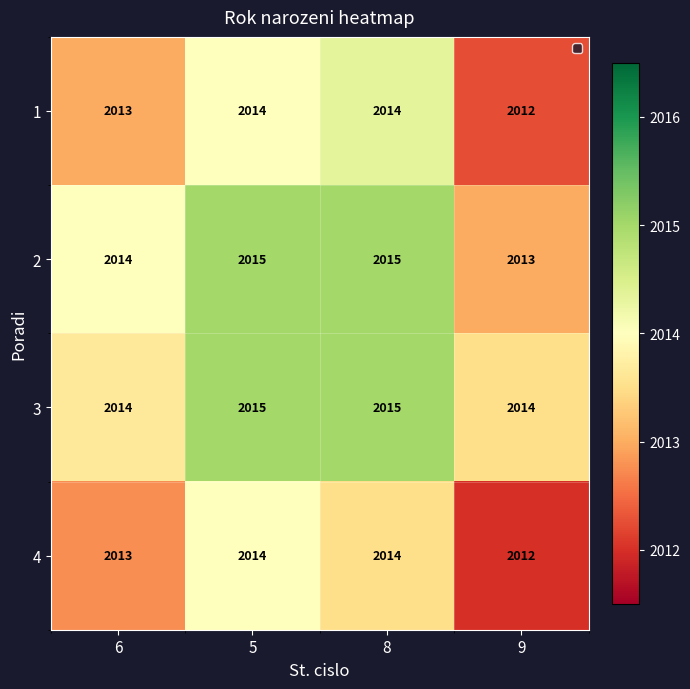

What is the sum of all 4 values?

8053